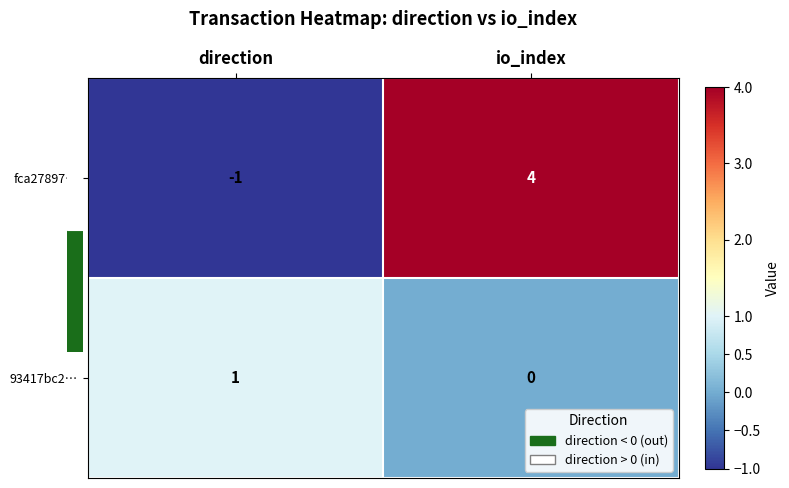

Which category has the lowest value across all series?

direction